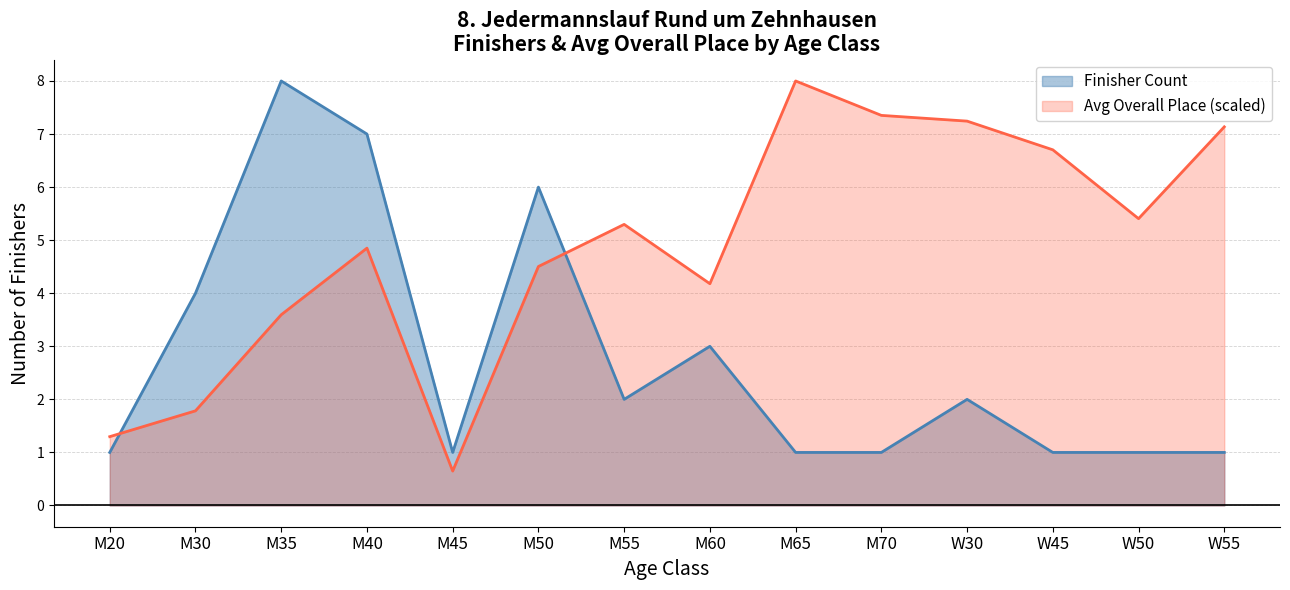

Which category has the lowest value in the Finisher Count series?

M20